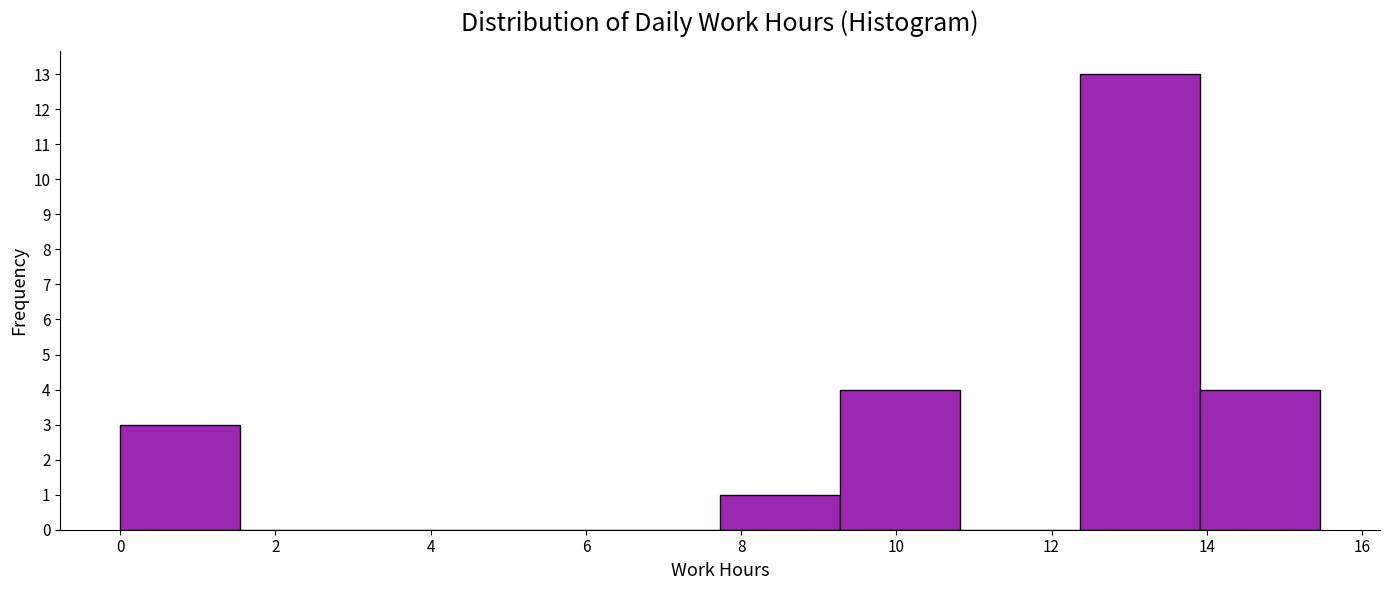

Reading left to right, transcribe this chart: for each bar, give the range it covers on the x-axis and its height. Neither the bar edges nor the heights are printed on the chart, so give them approximately, as read against the axes.

0.0 to 1.6: 3
1.6 to 3.0: 0
3.0 to 4.6: 0
4.6 to 6.2: 0
6.2 to 7.8: 0
7.8 to 9.2: 1
9.2 to 10.8: 4
10.8 to 12.4: 0
12.4 to 14.0: 13
14.0 to 15.4: 4